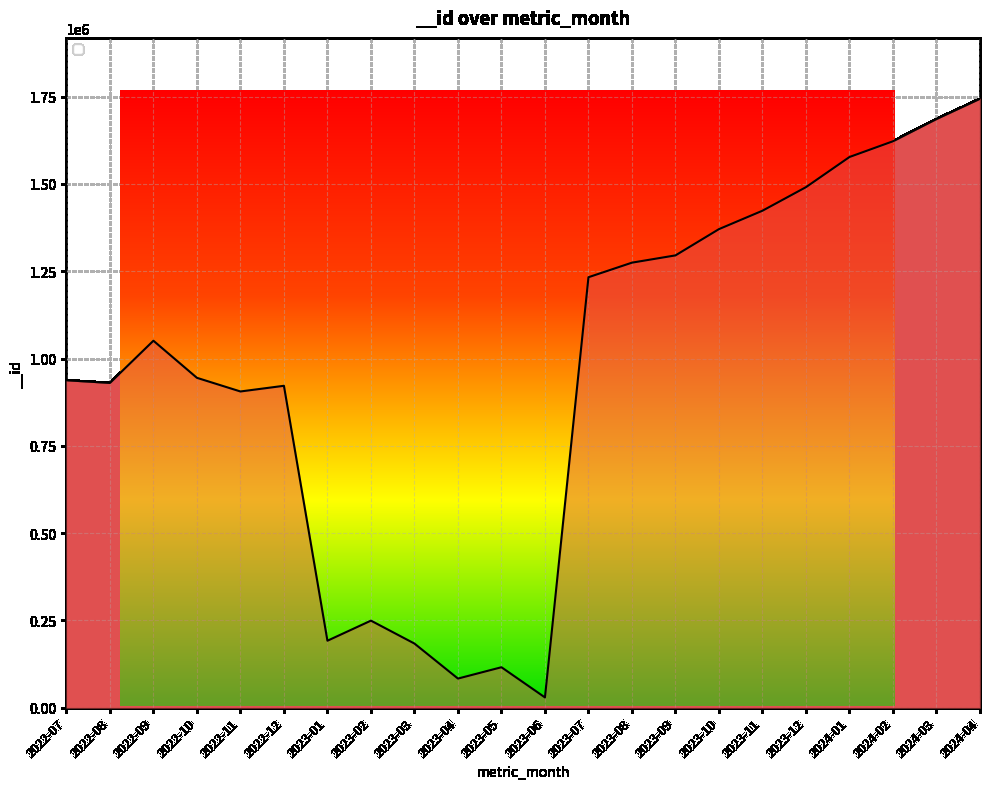

At which category does the chart reach its minimum across all series?

2023-06